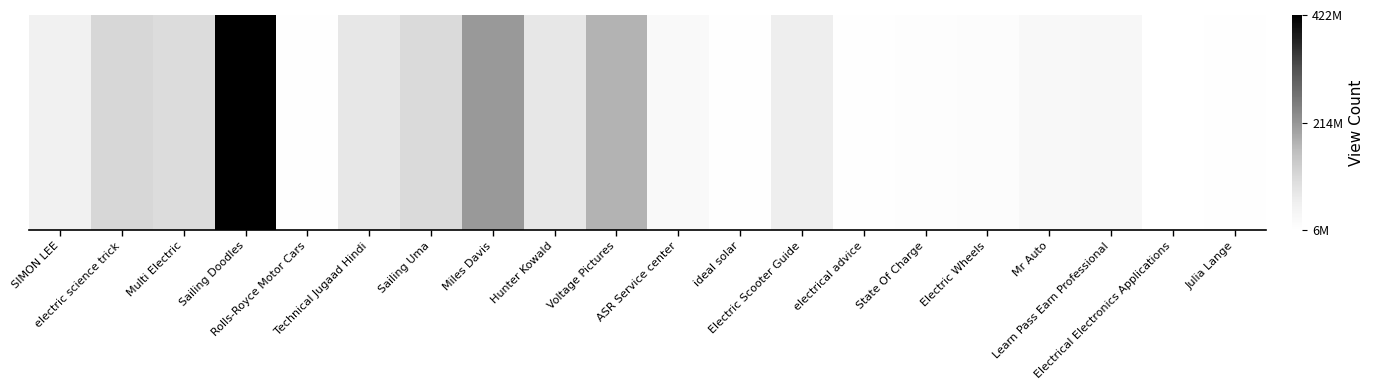

At which label is the value closest to 214404921?

Miles Davis